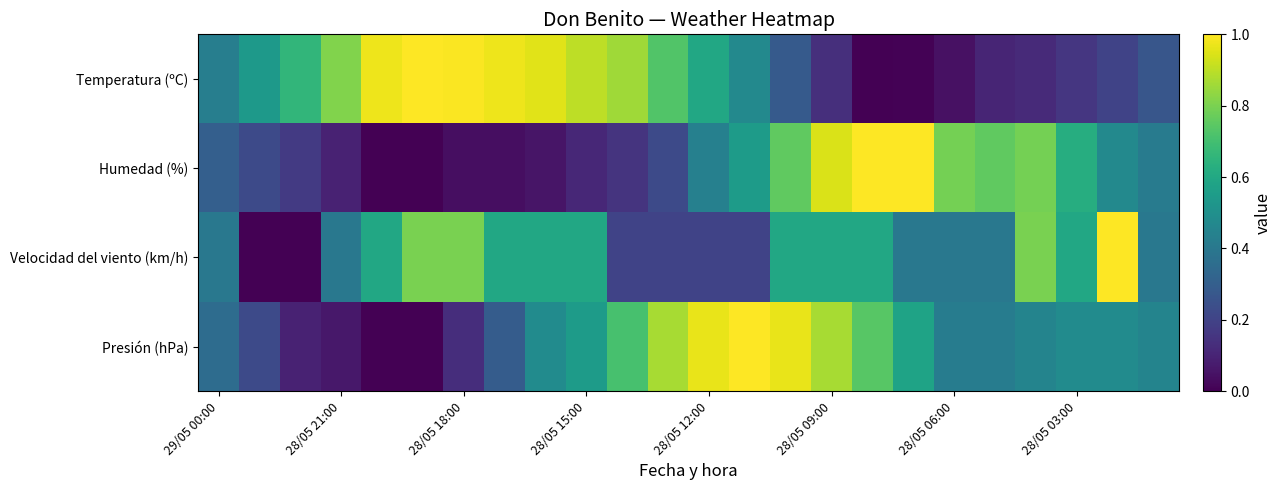

Count the number of categories in the chart.

24